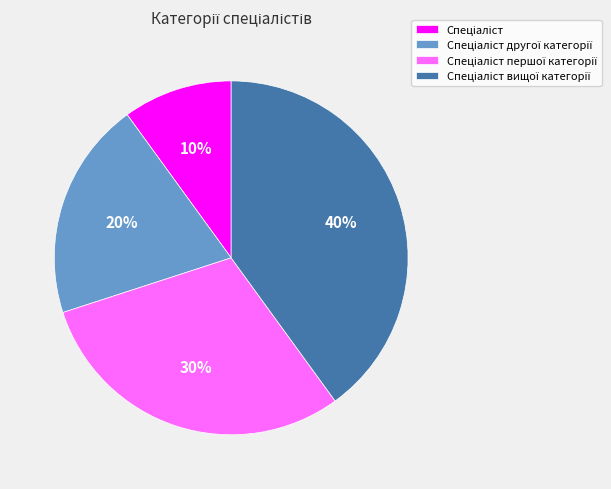

Is there any slice that represents more than half of the pie?

No